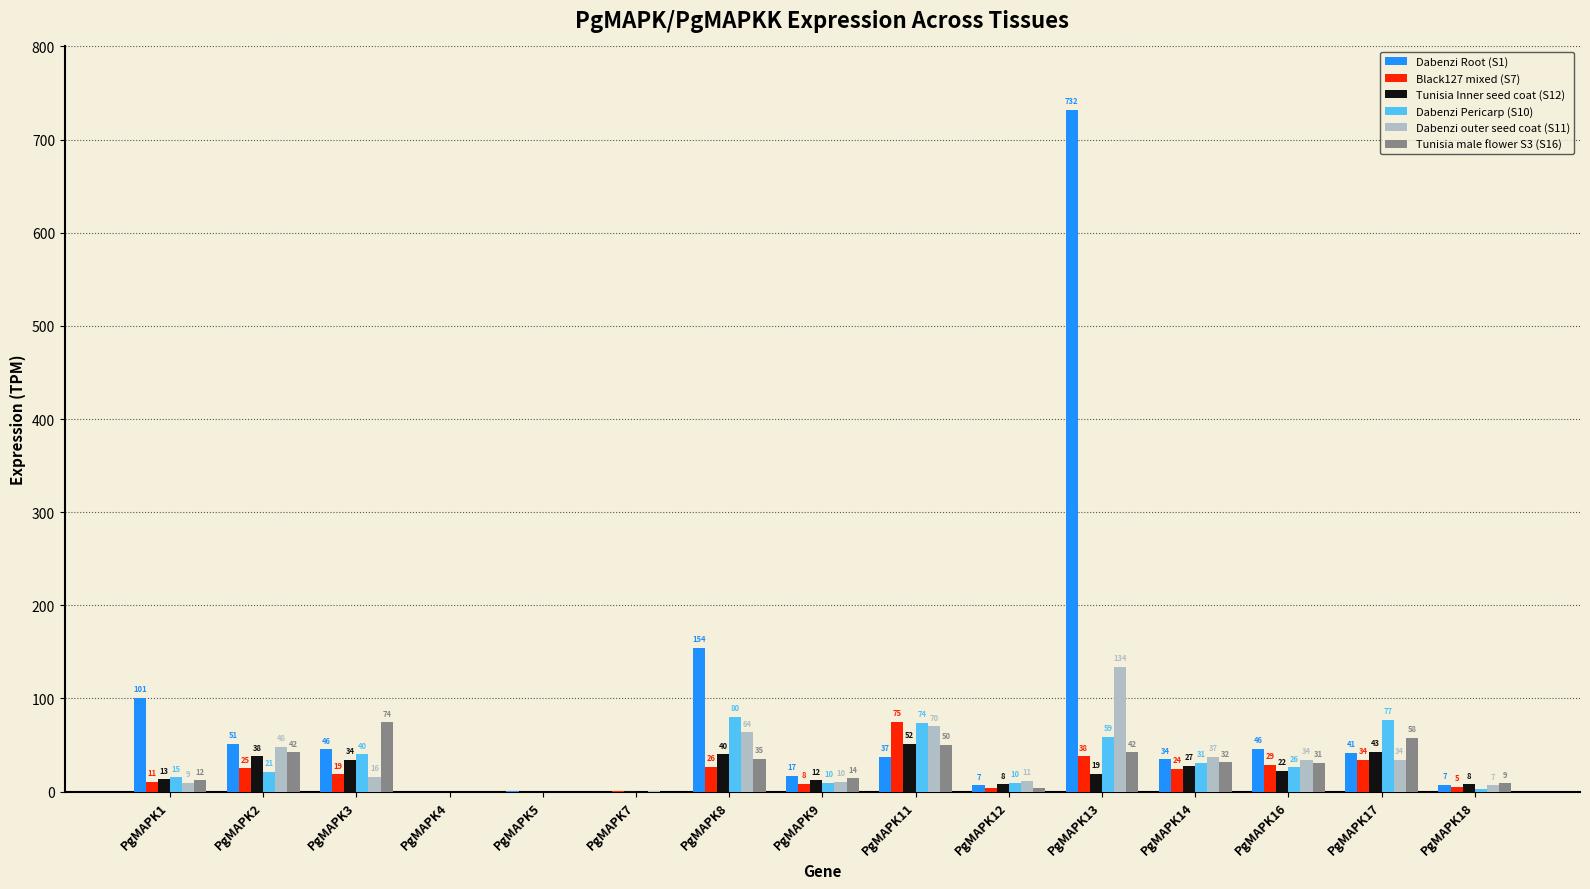

At which label is Tunisia male flower S3 (S16) closest to 37?

PgMAPK8